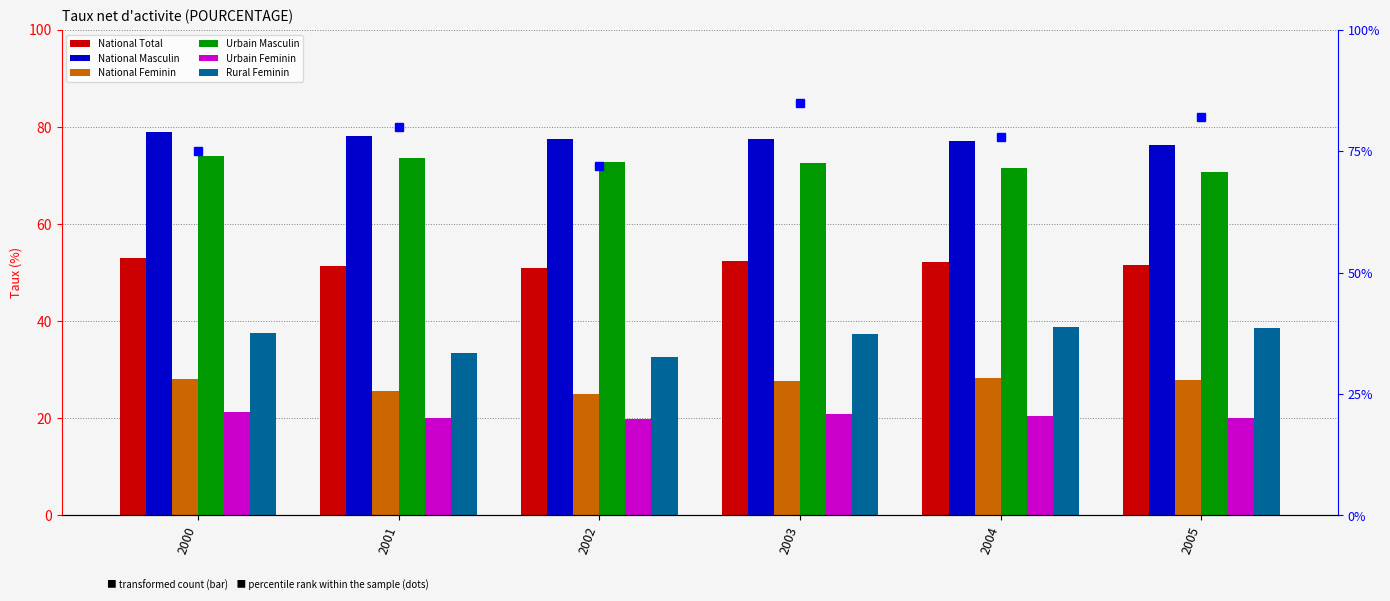

Reading left to right, extract all data points from this chart.

National Total: 53.1	51.4	50.9	52.3	52.2	51.5
National Masculin: 78.9	78.1	77.5	77.6	77.0	76.2
National Feminin: 28.1	25.6	25.1	27.6	28.3	27.9
Urbain Masculin: 74.0	73.5	72.7	72.6	71.5	70.8
Urbain Feminin: 21.3	20.1	19.8	20.9	20.5	20.1
Rural Feminin: 37.5	33.5	32.7	37.3	38.8	38.6